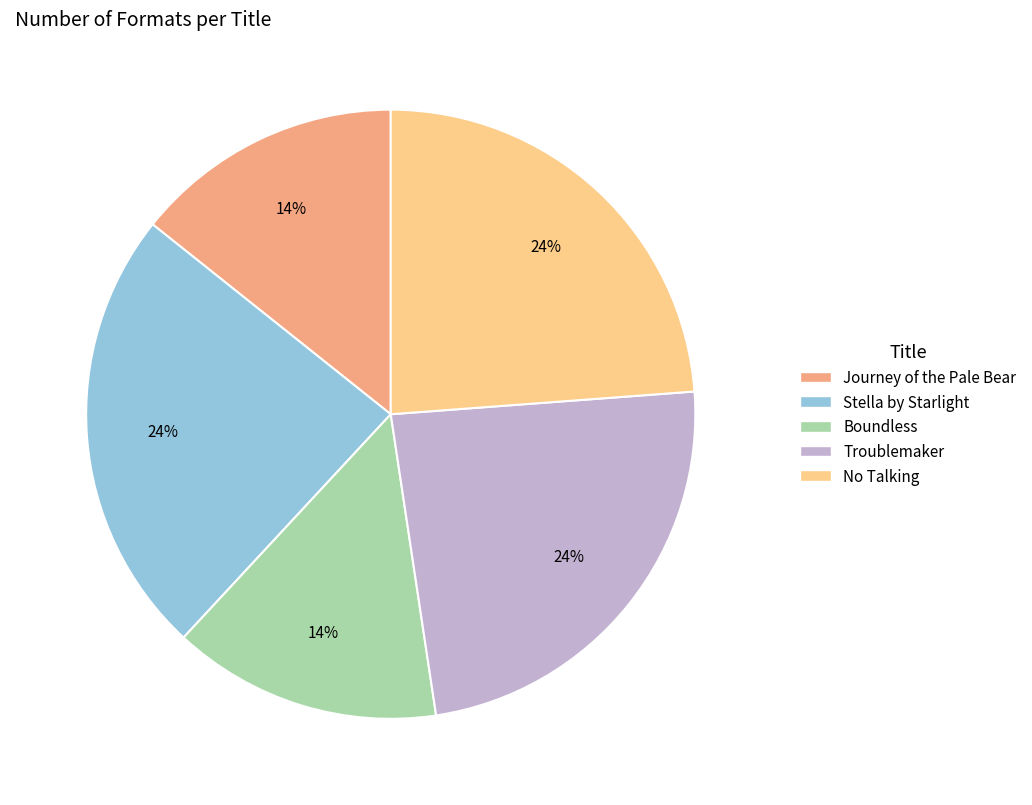

Is Boundless the majority of the pie?

No